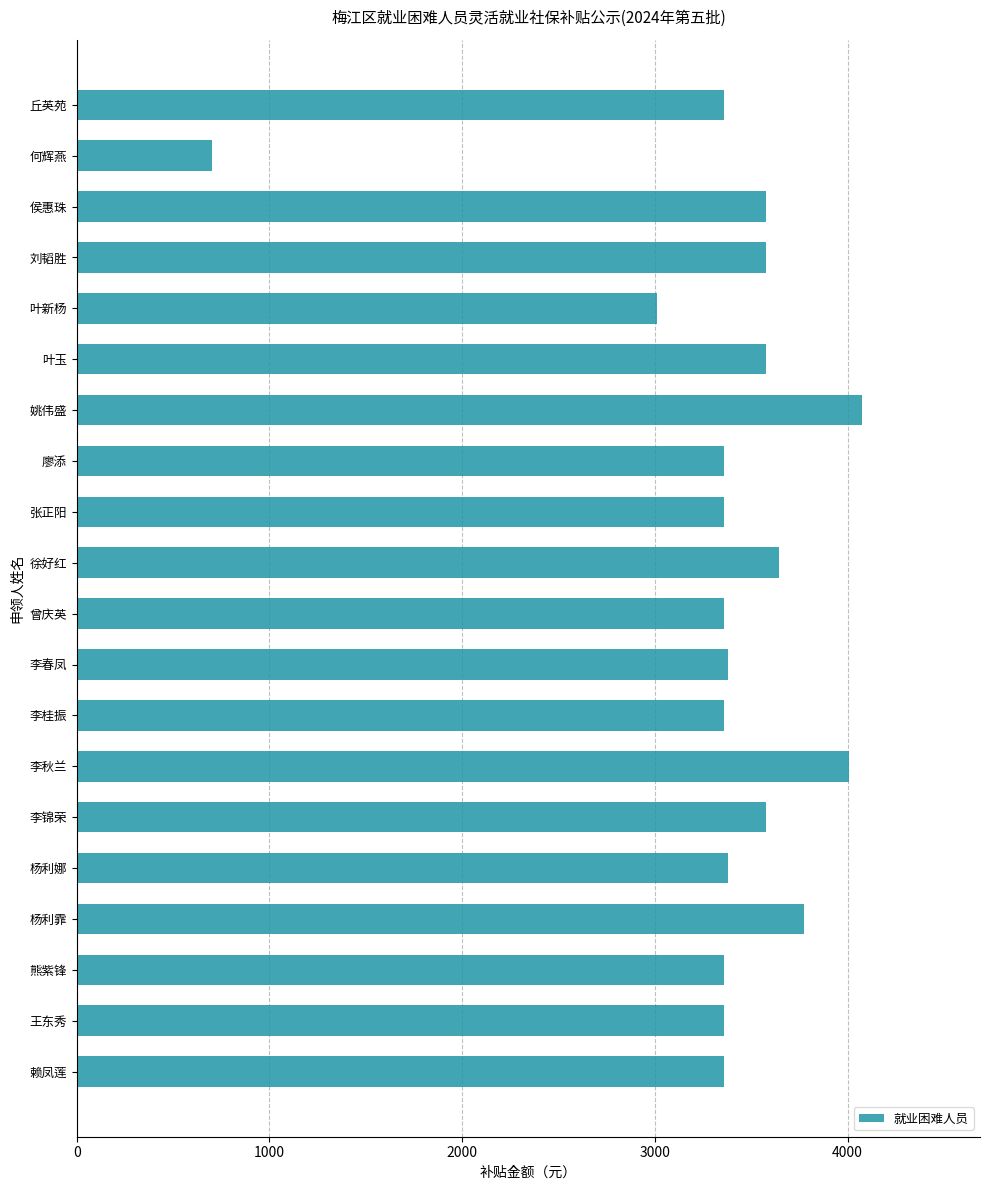

Is it true that the value at 刘韬胜 is 2496.8?

False